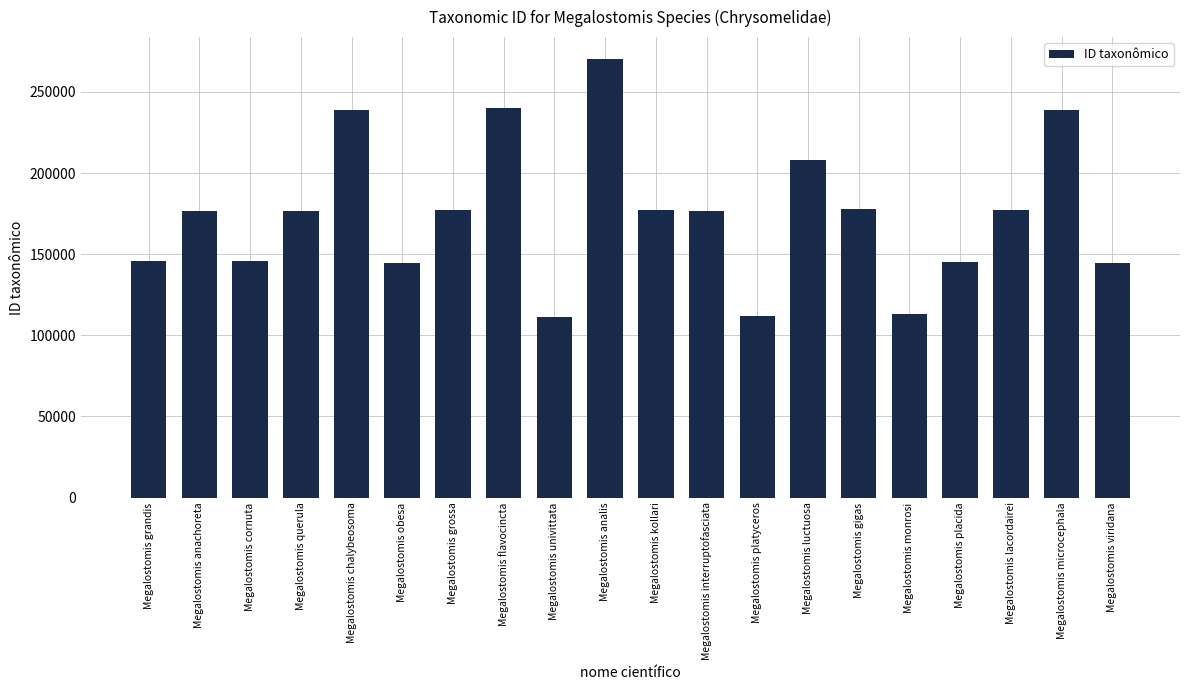

What is the label of the 2nd bar from the left?

Megalostomis anachoreta